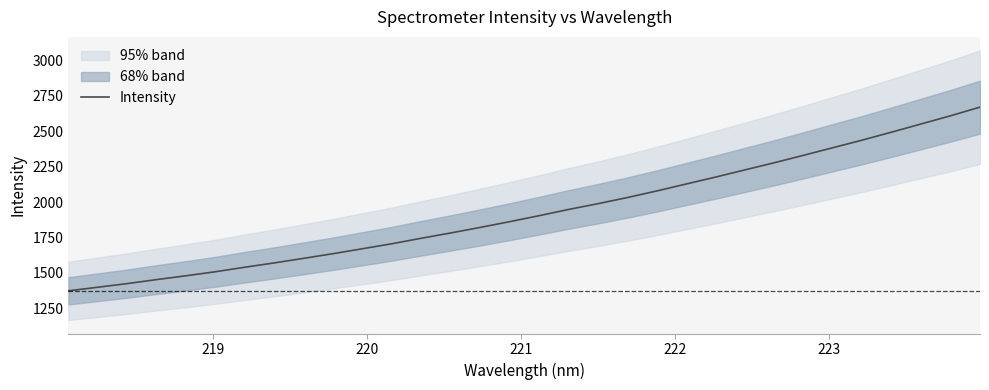

What is the maximum value shown in the chart?

2669.8